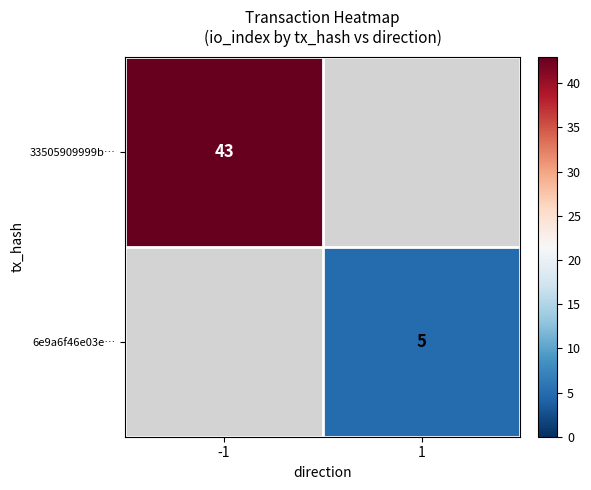

Is the value of 6e9a6f46e03e… at 1 greater than the value of 33505909999b… at -1?

No